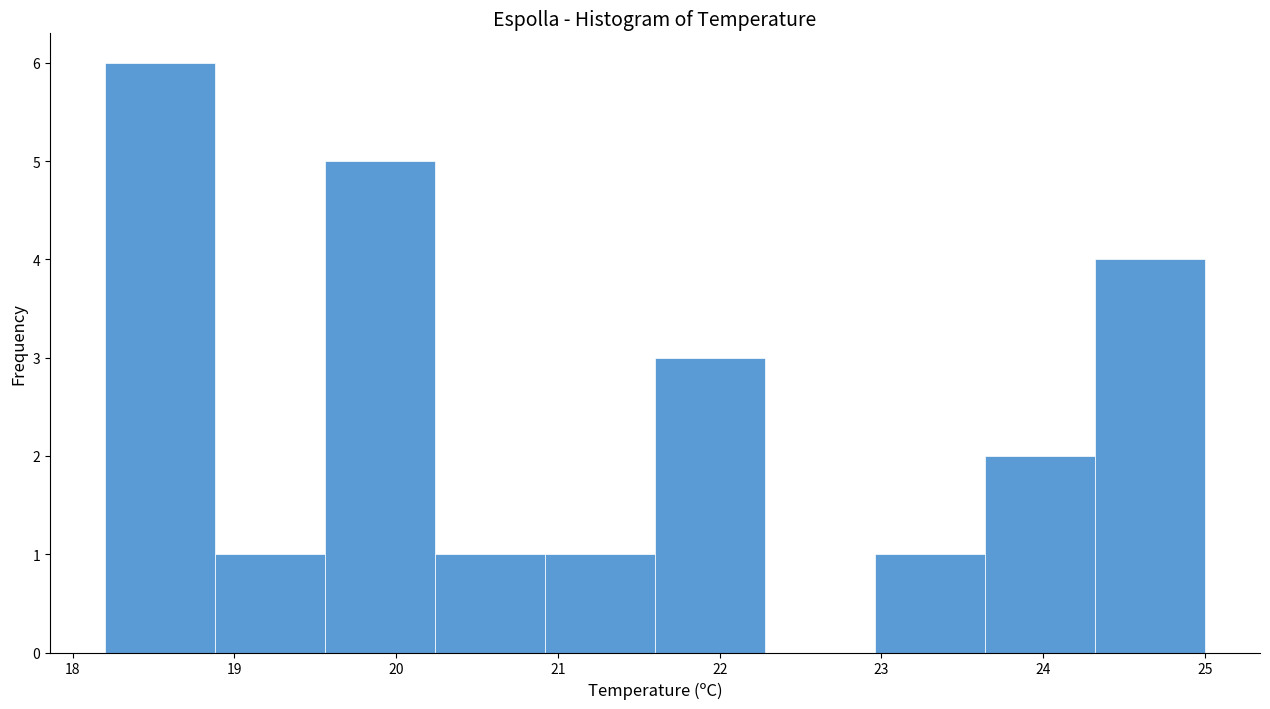

Reading left to right, list every bar in this chart as the range it spans on the x-axis followed by its height. Neither the bar edges nor the heights are printed on the chart, so give them approximately, as read against the axes.

18.20 to 18.88: 6
18.88 to 19.56: 1
19.56 to 20.24: 5
20.24 to 20.92: 1
20.92 to 21.60: 1
21.60 to 22.28: 3
22.28 to 22.96: 0
22.96 to 23.64: 1
23.64 to 24.32: 2
24.32 to 25.00: 4